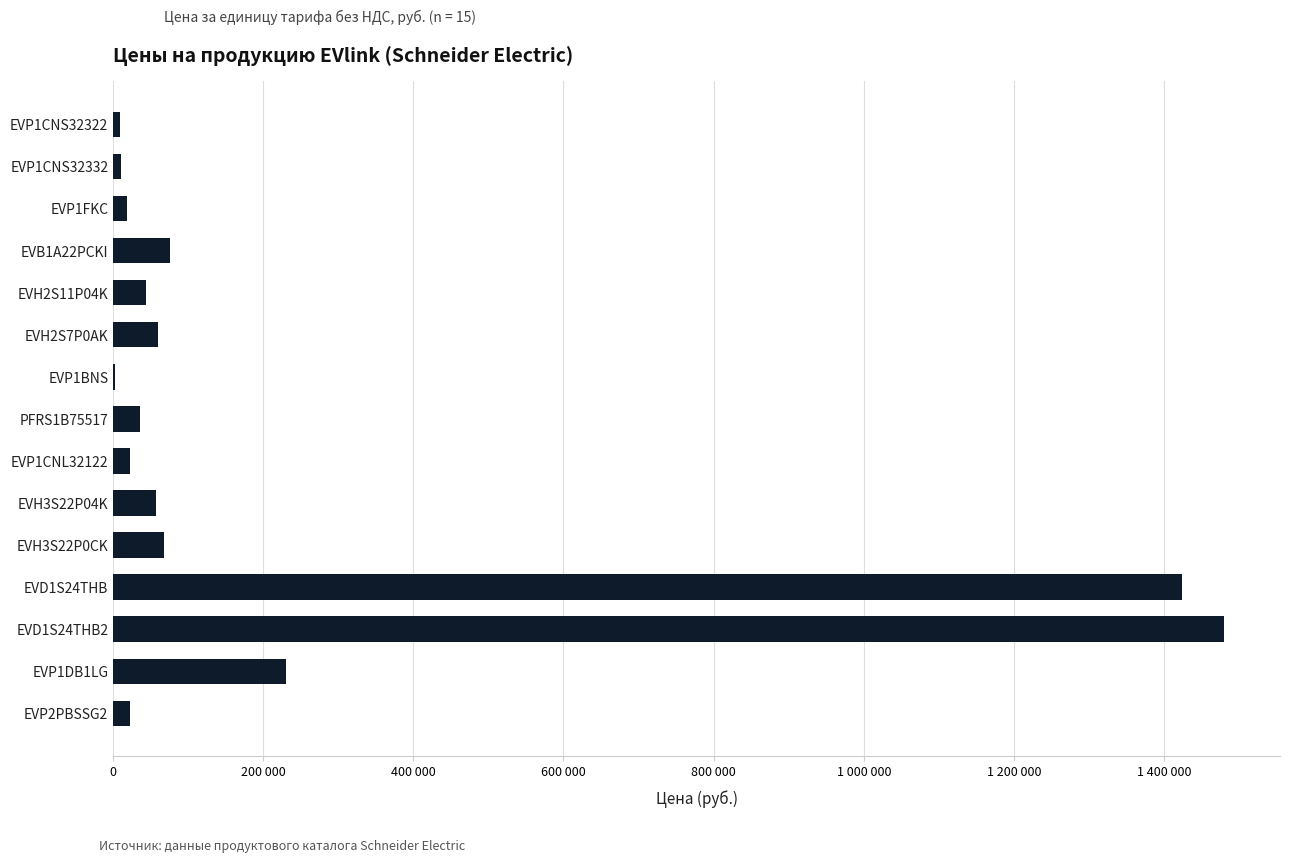

Are the bars horizontal?

Yes